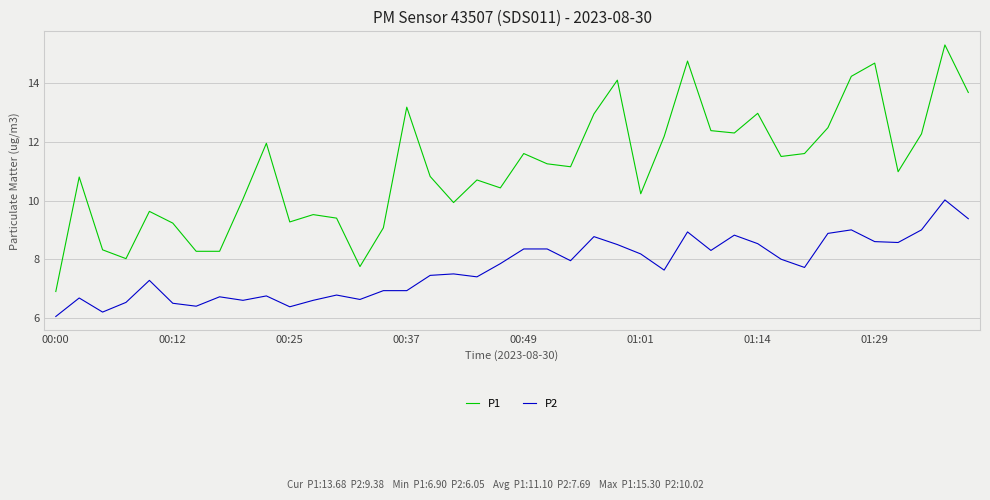

Which series has the largest total across all categories?

P1